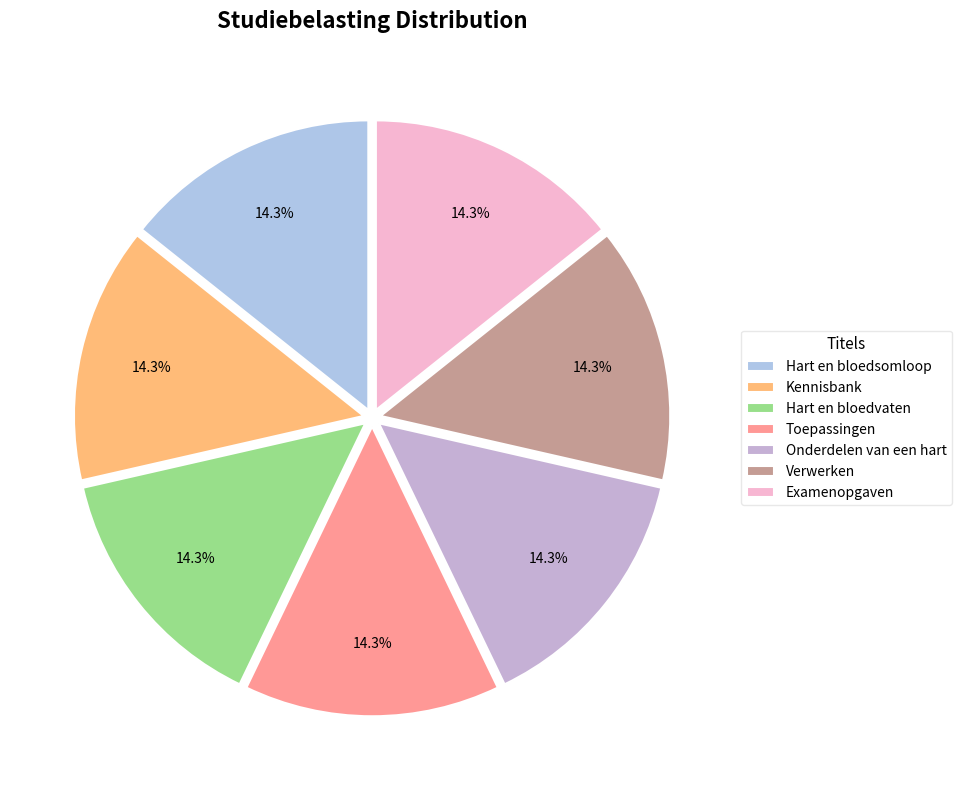

Is there a majority slice in this chart?

No